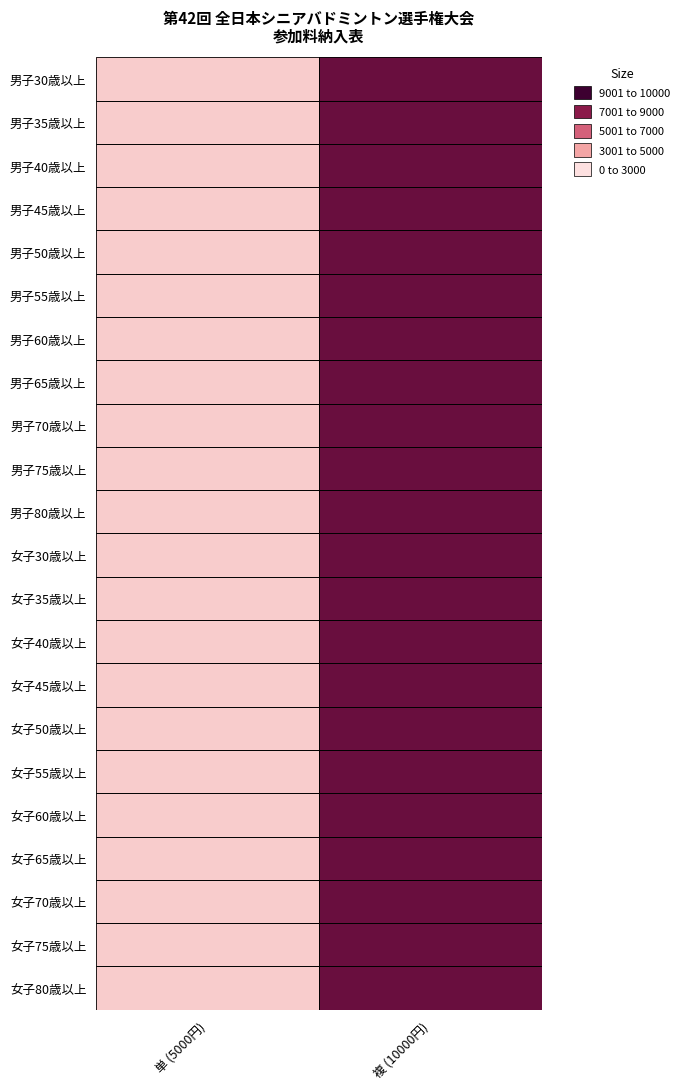

At 単 (5000円), list the series in order from largest to smallest.

男子30歳以上, 男子35歳以上, 男子40歳以上, 男子45歳以上, 男子50歳以上, 男子55歳以上, 男子60歳以上, 男子65歳以上, 男子70歳以上, 男子75歳以上, 男子80歳以上, 女子30歳以上, 女子35歳以上, 女子40歳以上, 女子45歳以上, 女子50歳以上, 女子55歳以上, 女子60歳以上, 女子65歳以上, 女子70歳以上, 女子75歳以上, 女子80歳以上